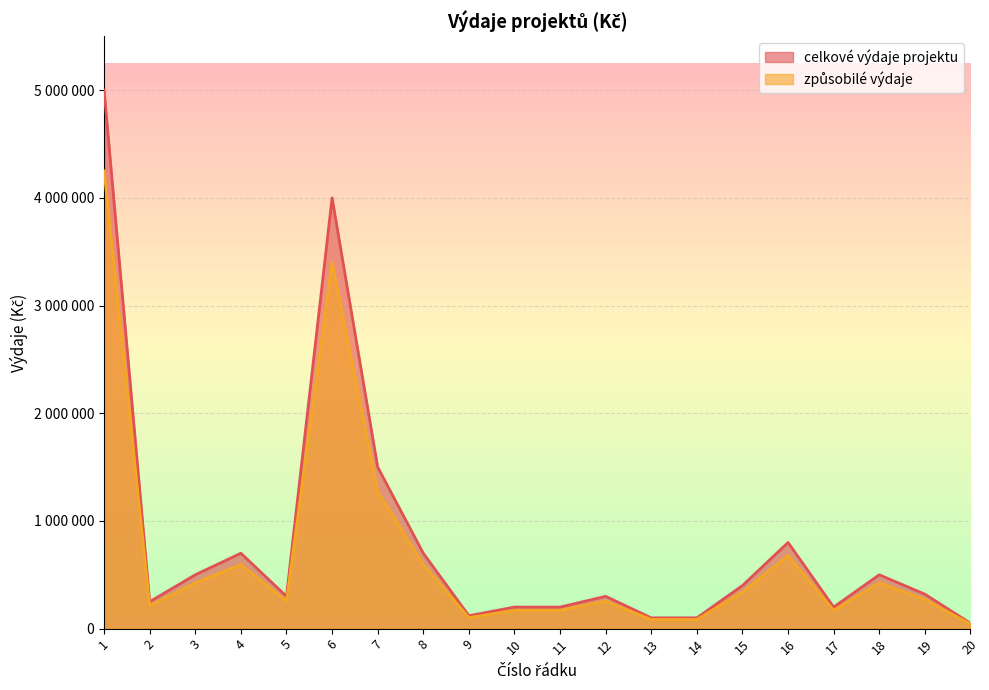

Reading left to right, transcribe all the data shown in this chart.

celkové výdaje projektu: 1=5000000	2=250000	3=500000	4=700000	5=300000	6=4000000	7=1500000	8=700000	9=120000	10=200000	11=200000	12=300000	13=100000	14=100000	15=400000	16=800000	17=200000	18=500000	19=320000	20=50000
způsobilé výdaje: 1=4250000	2=212500	3=425000	4=595000	5=255000	6=3400000	7=1275000	8=595000	9=102000	10=170000	11=170000	12=255000	13=85000	14=85000	15=340000	16=680000	17=170000	18=425000	19=272000	20=42500